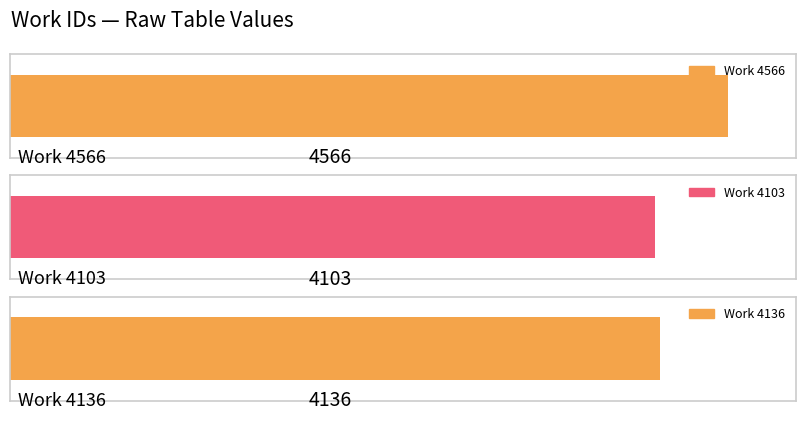

What is the value of the 2nd bar from the left?

4103